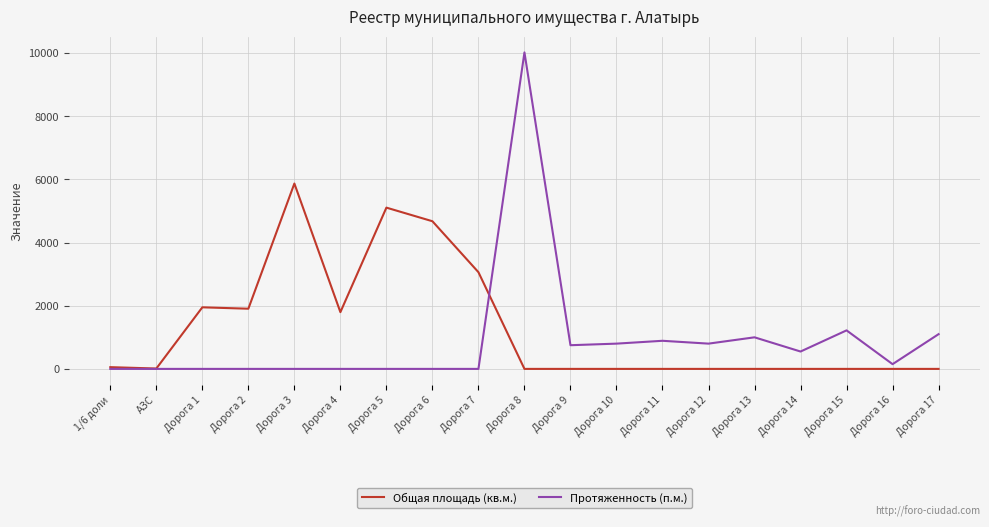

What is the sum of the Общая площадь (кв.м.) values at АЗС and Дорога 14?

11.8